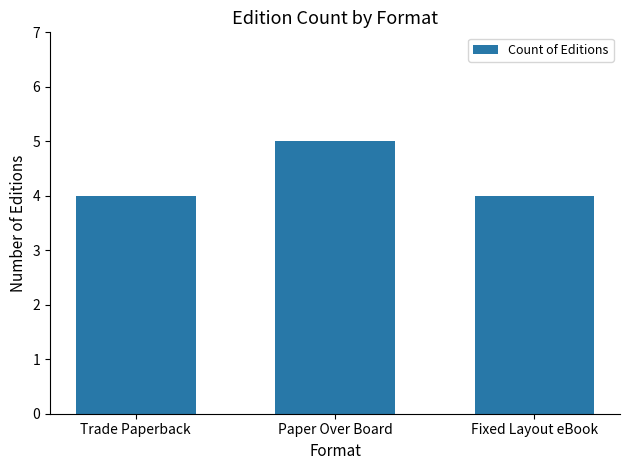

How many bars are there in total?

3